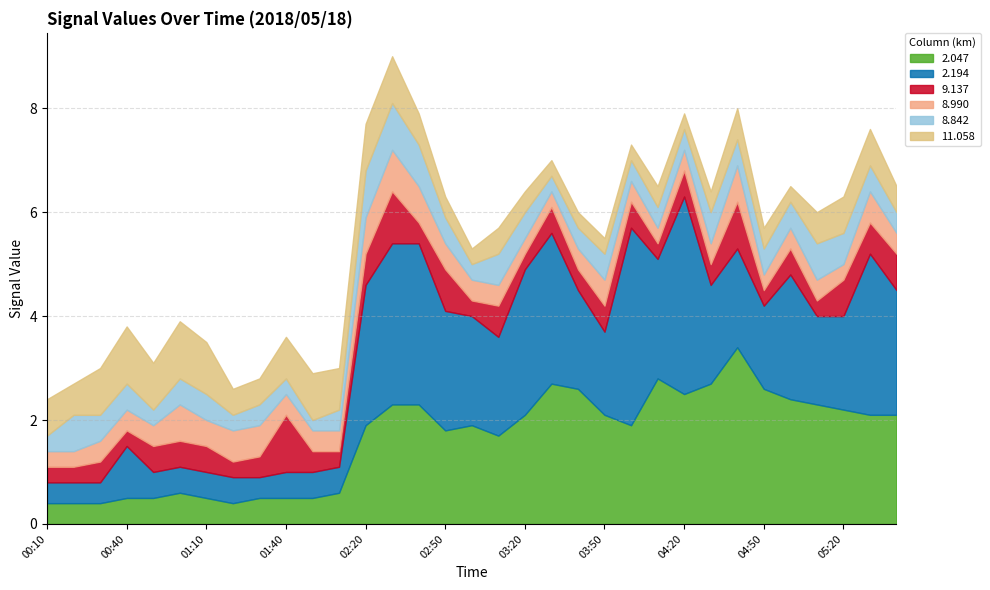

Which series has the largest total across all categories?

2.194